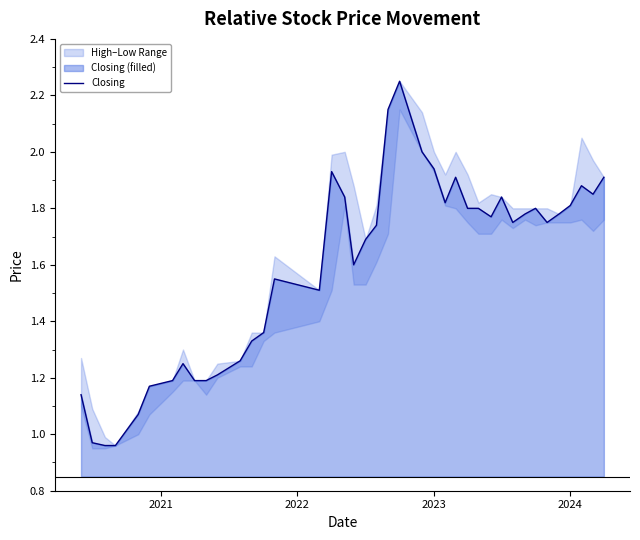

How many lines are shown in the chart?

1